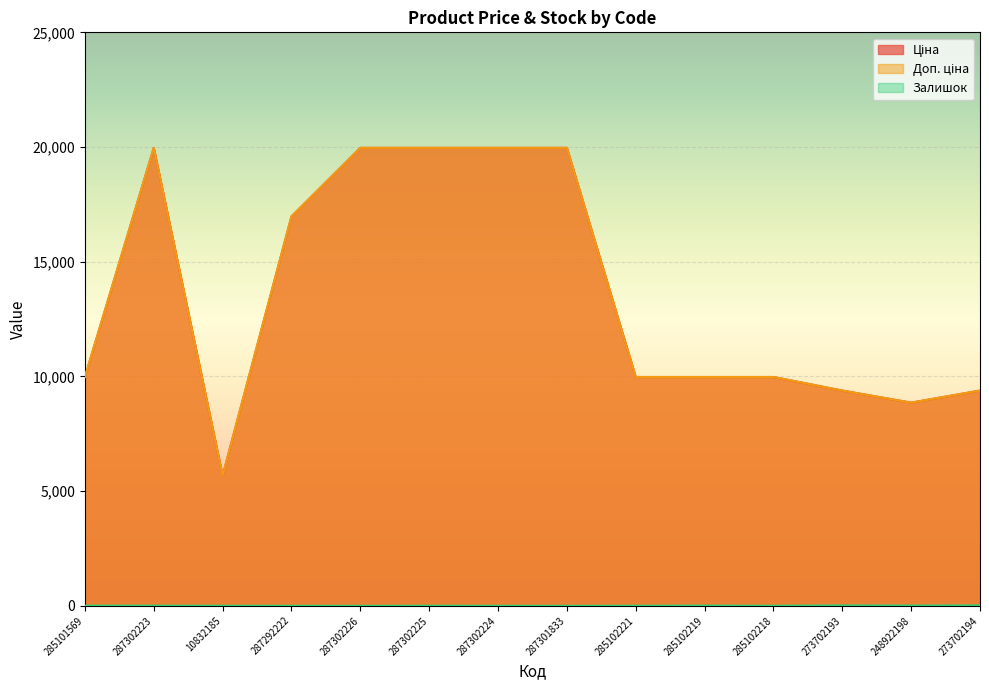

Where does the Ціна series first go above 9974?

285101569